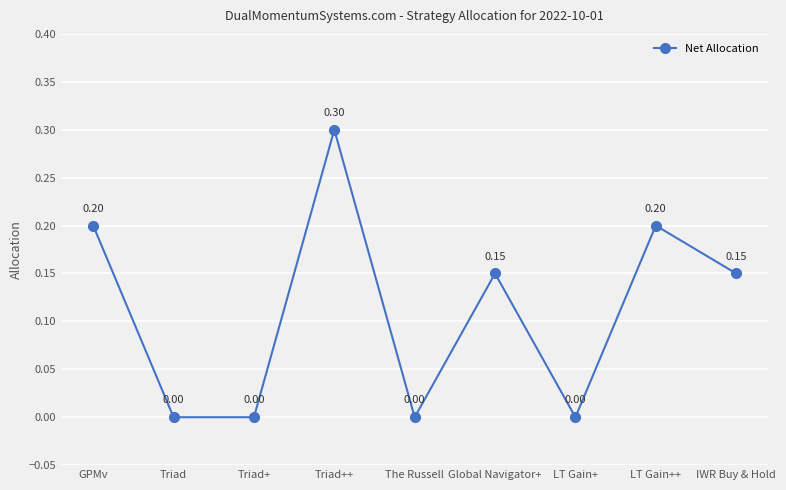

What is the sum of the values at The Russell and Triad++?

0.3